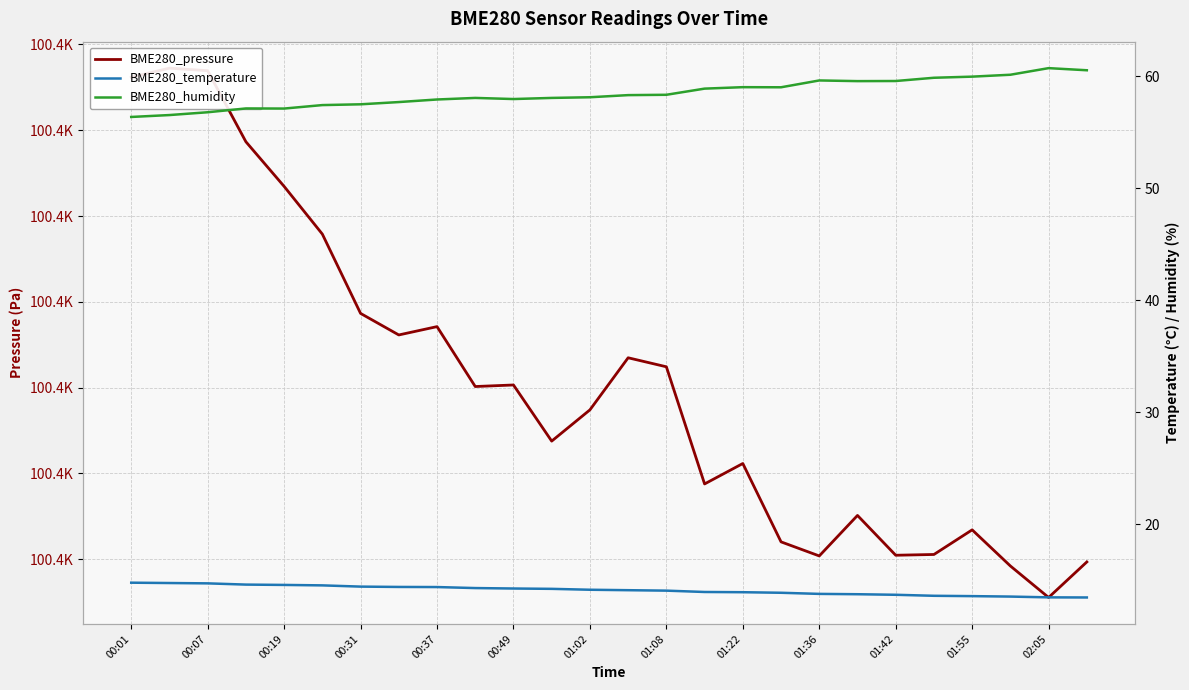

The value of BME280_temperature at 00:01 is 21.2. True or false?

False